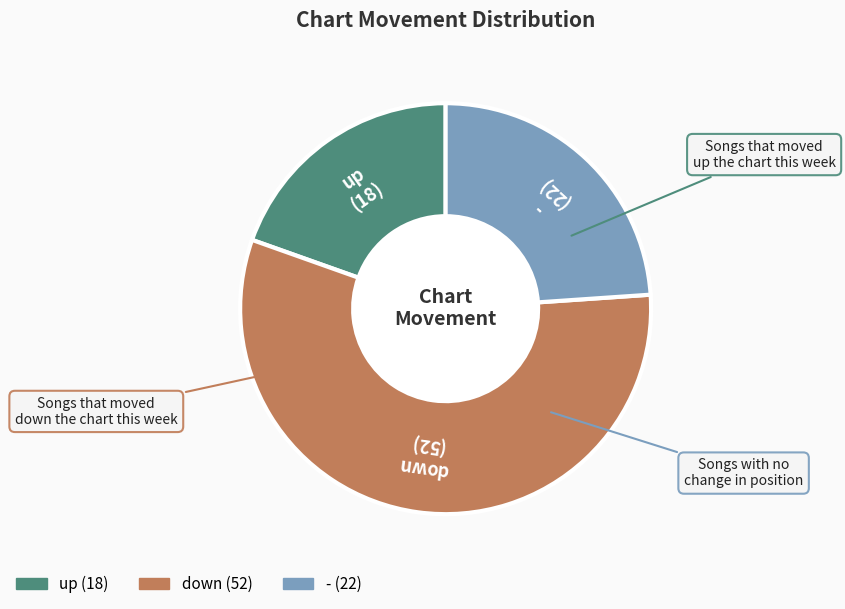

Which category has the biggest portion of the pie?

down